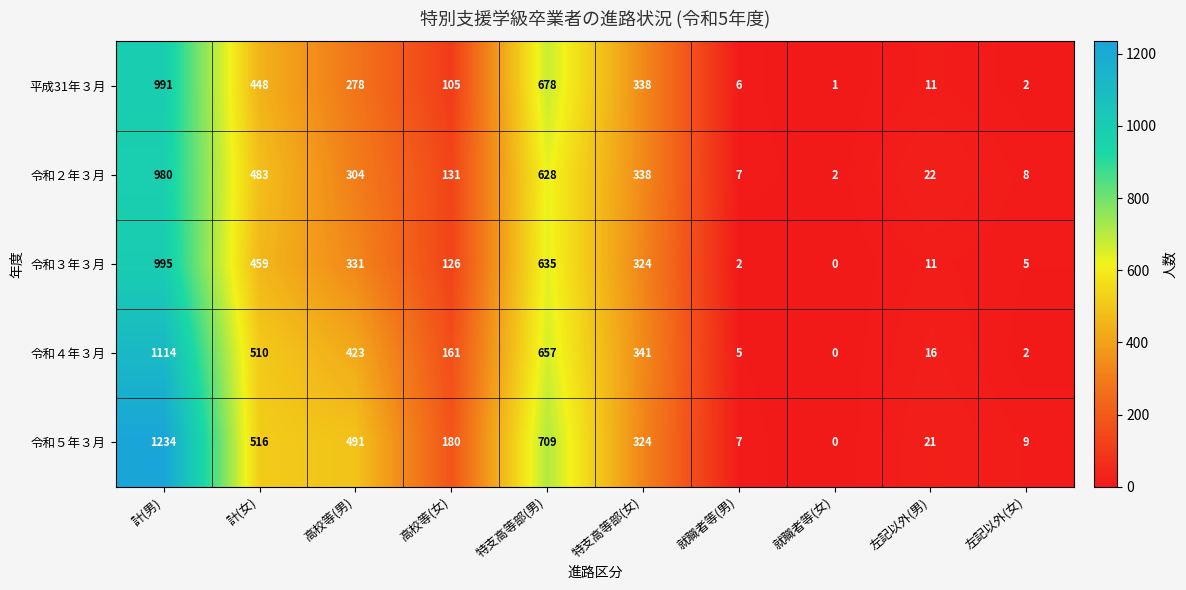

Which series has the largest total across all categories?

令和５年３月